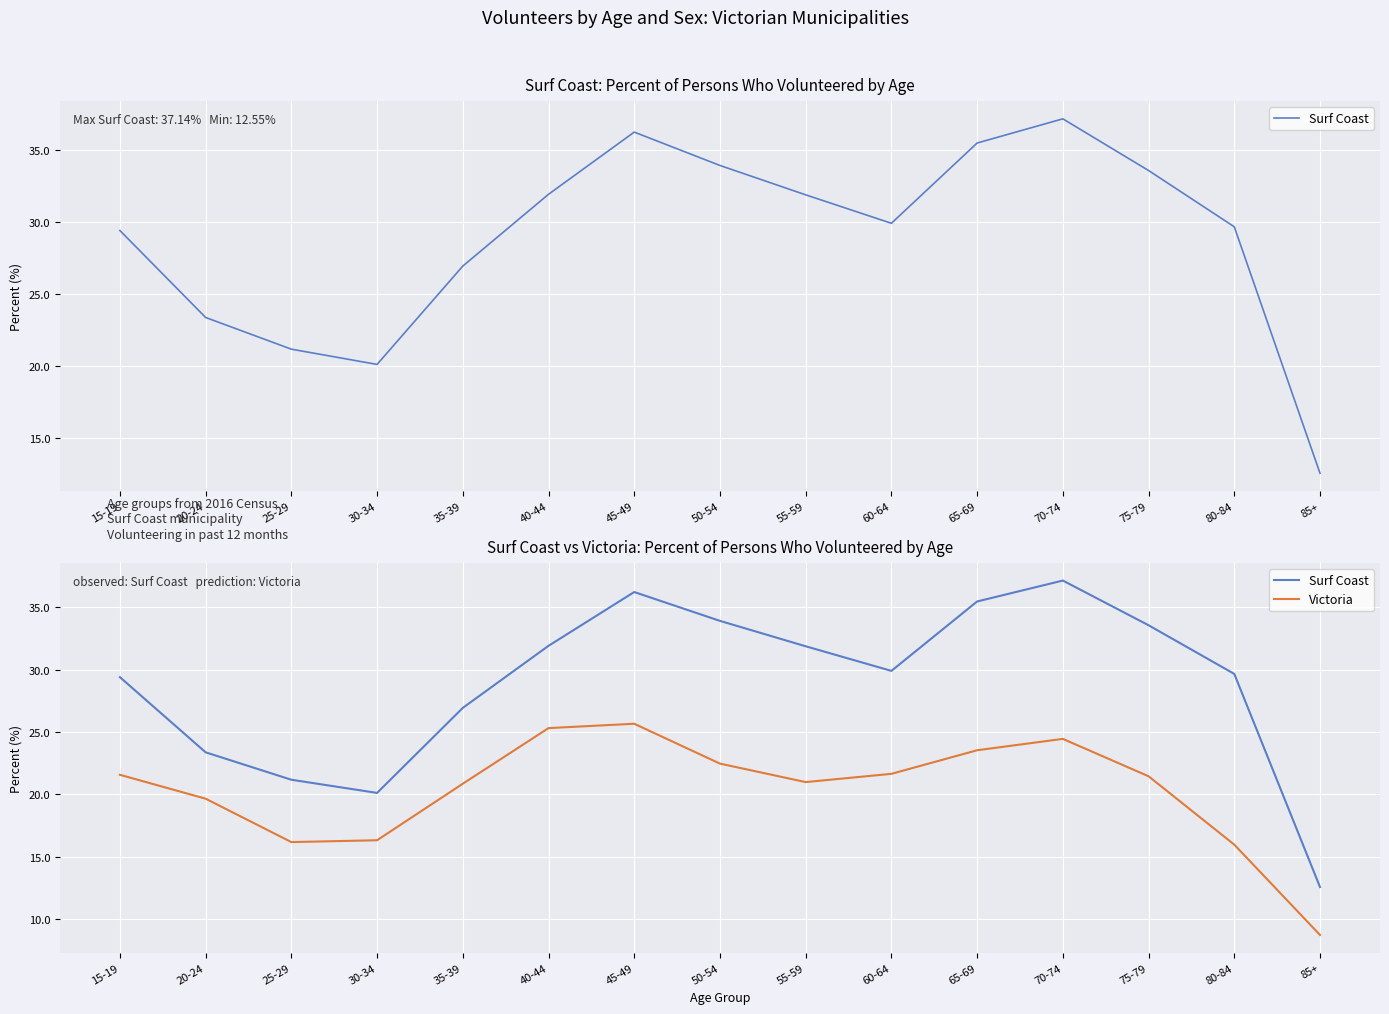

What is the label of the 8th point from the right?

50-54